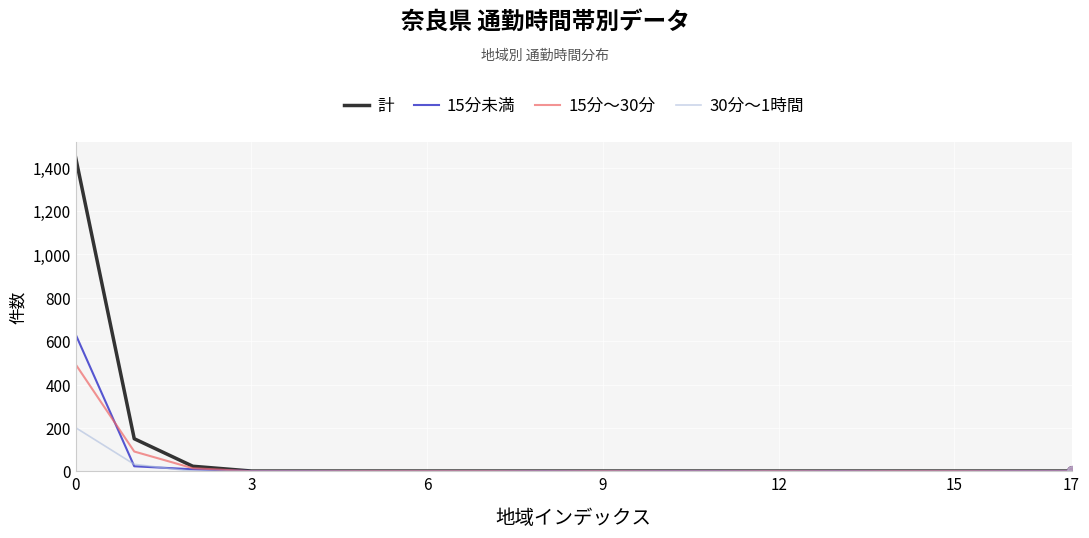

Which series has the largest range (max minus min)?

計